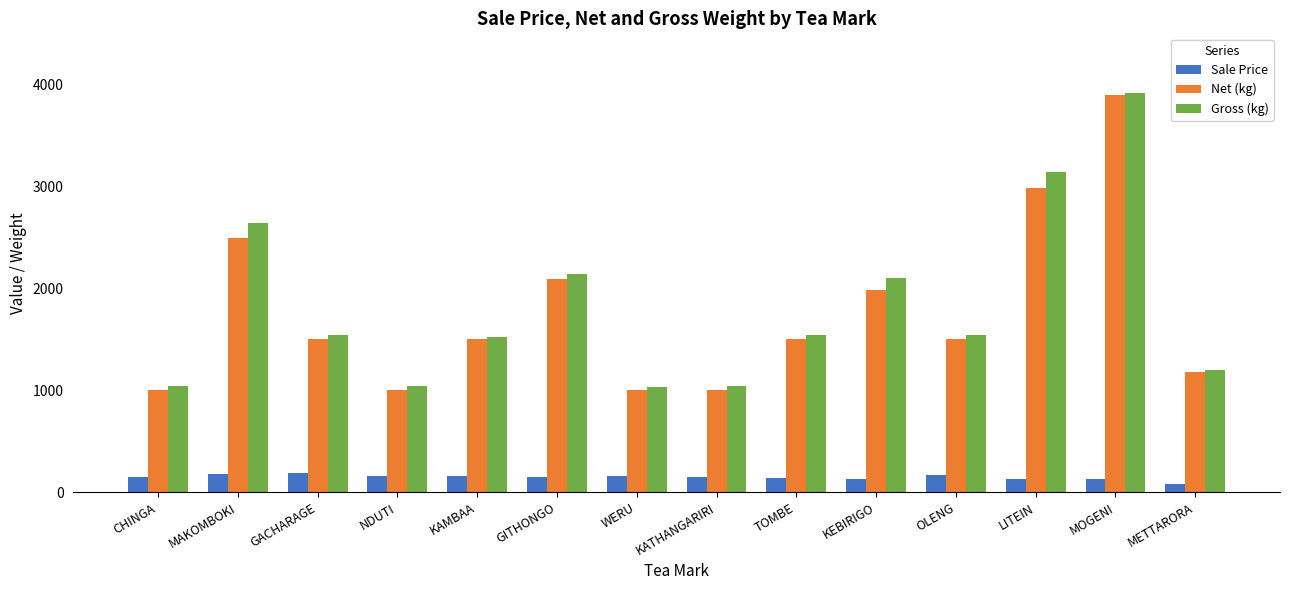

How many bars are there in total?

42